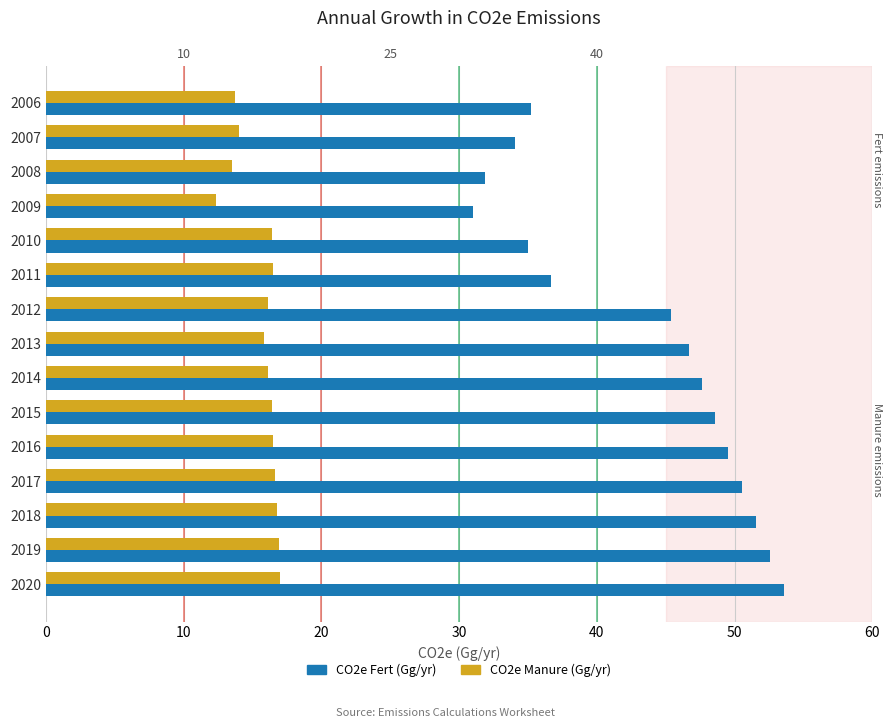

How many data points in CO2e Fert (Gg/yr) are less than 46?

7